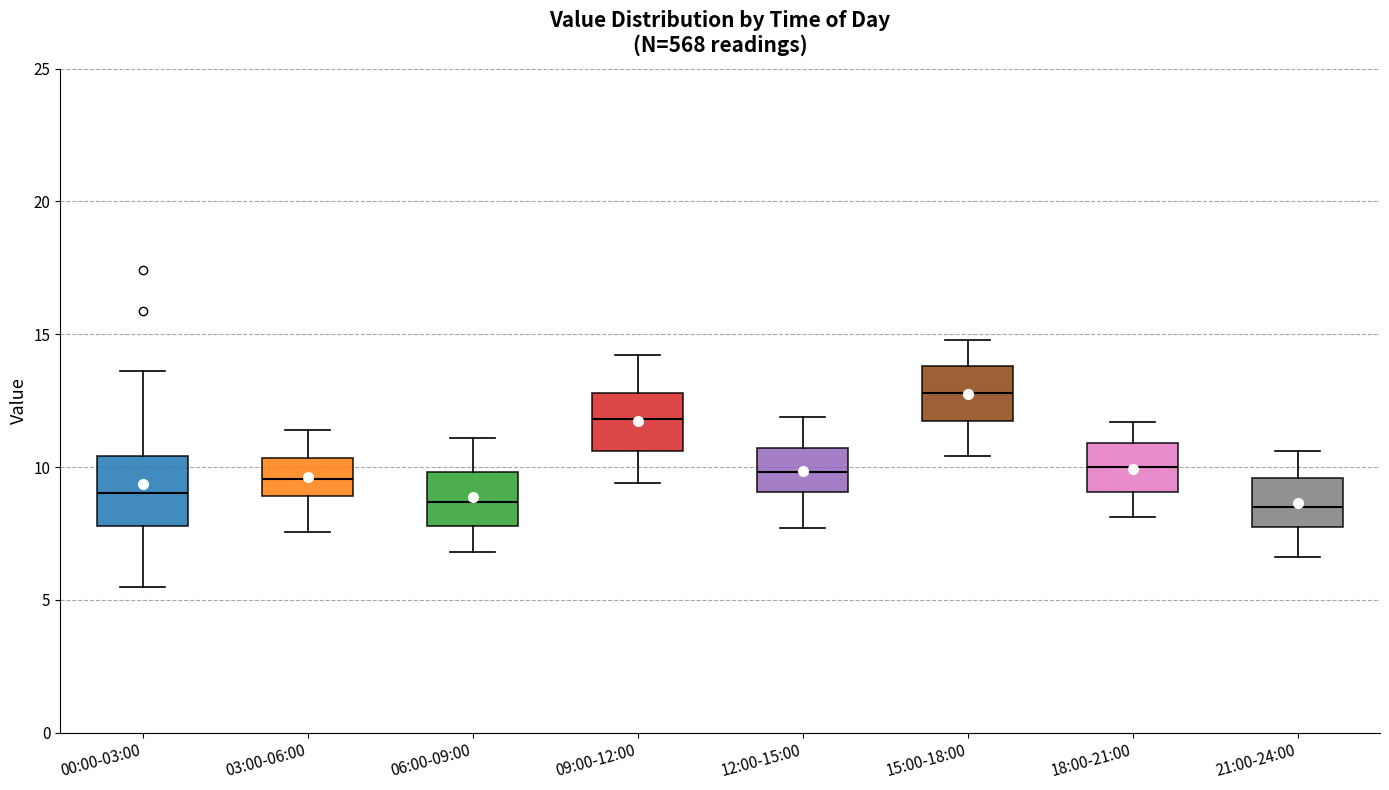

Where is the upper edge of the box for 18:00-21:00 on the y-axis? The values are not printed on the chart, so give them approximately, as read against the axis.

11.0